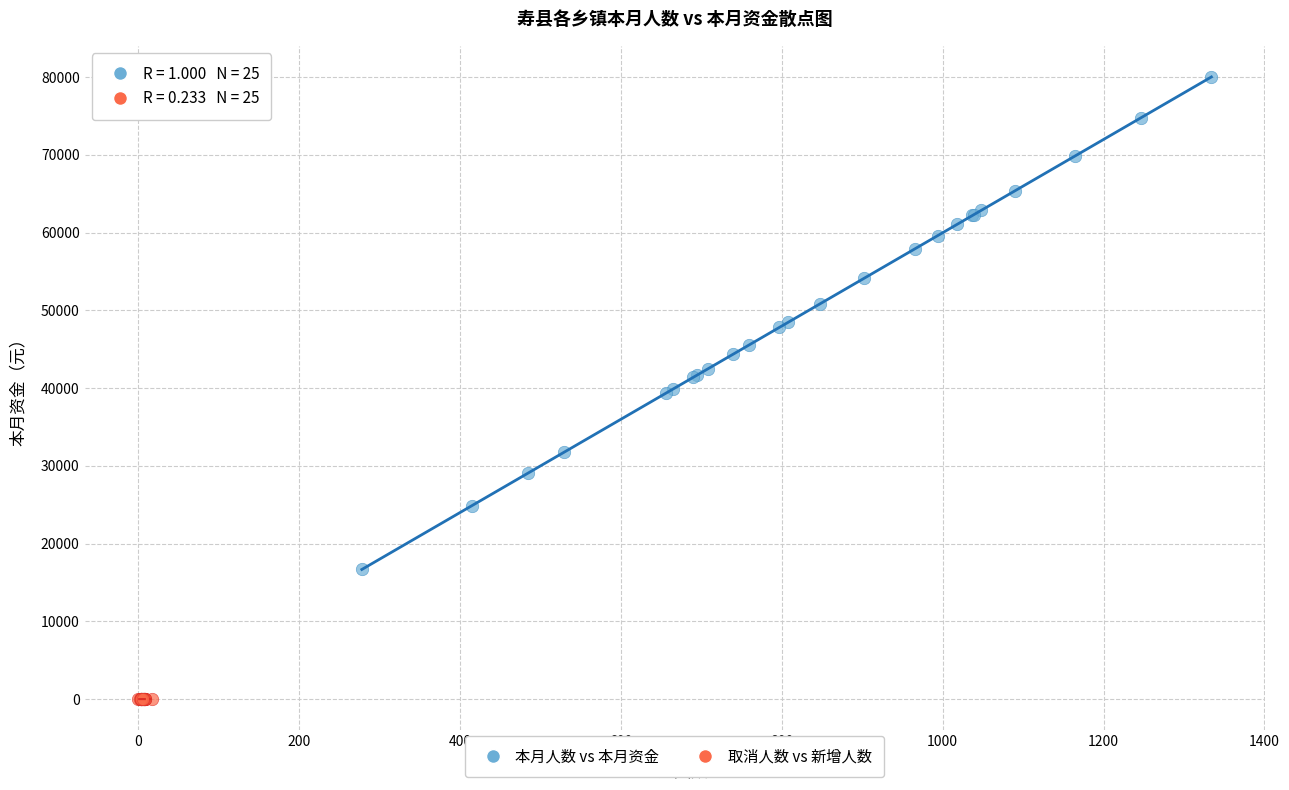

Which series reaches the maximum Y coordinate?

本月人数 vs 本月资金